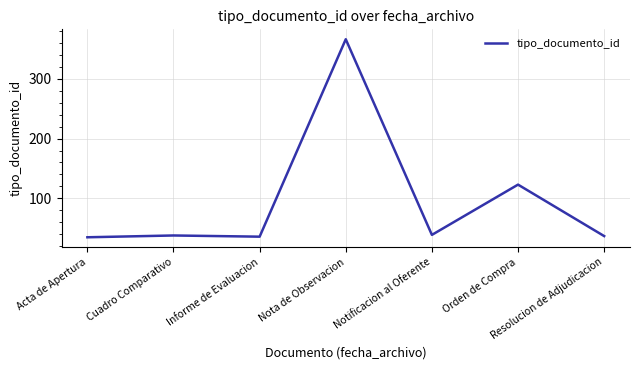

Read the value at Cuadro Comparativo.

38